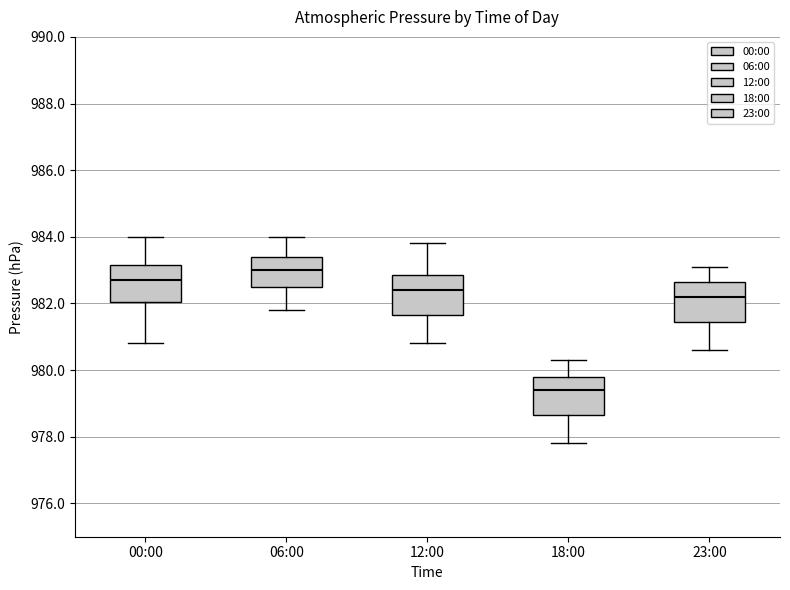

Reading left to right, read every box against the y-axis: the position of its median line, the range the box covers, and the ends of its whiskers. The values are not printed on the chart, so give them approximately, as read against the axis.

00:00: median 982.8, box 982.0 to 983.2, whiskers 980.8 to 984.0
06:00: median 983.0, box 982.6 to 983.4, whiskers 981.8 to 984.0
12:00: median 982.4, box 981.6 to 982.8, whiskers 980.8 to 983.8
18:00: median 979.4, box 978.6 to 979.8, whiskers 977.8 to 980.4
23:00: median 982.2, box 981.4 to 982.6, whiskers 980.6 to 983.2